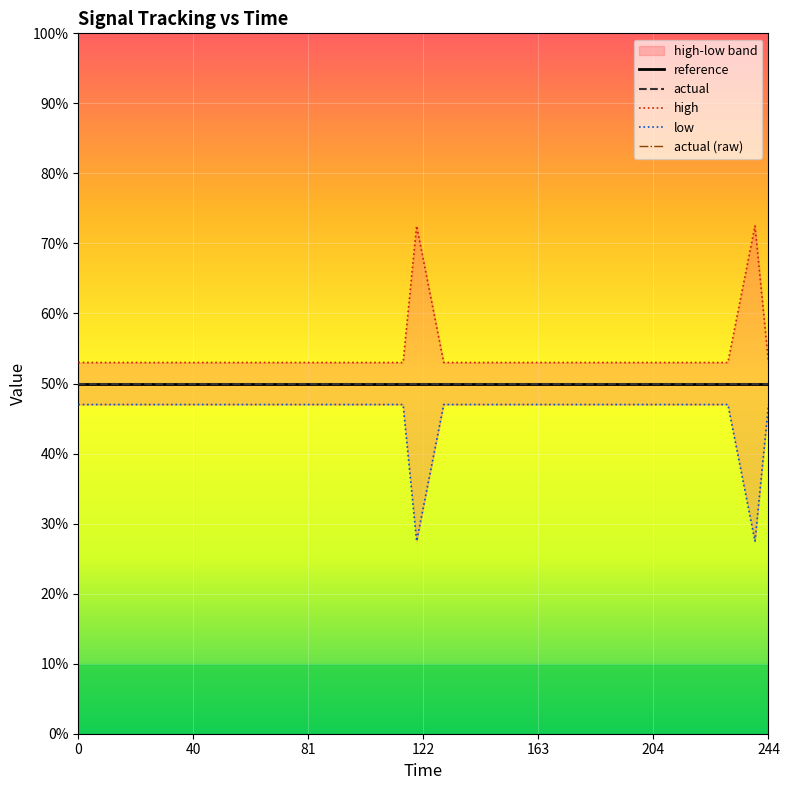

True or false: low and reference cross at least once.

False